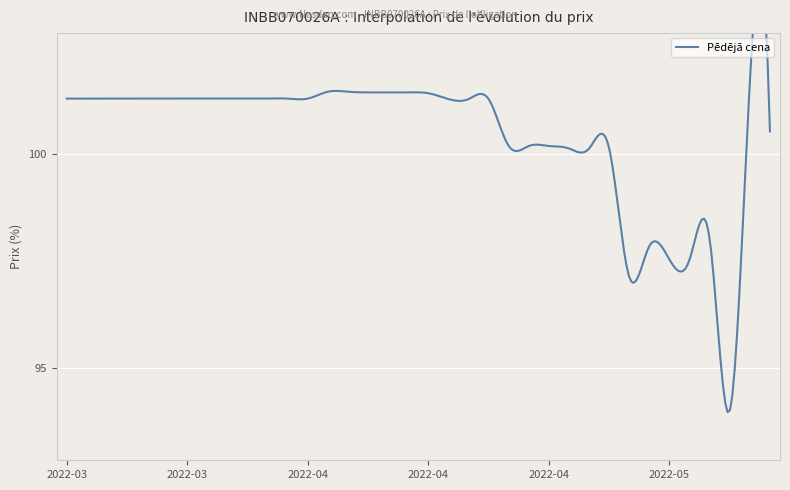

Reading left to right, list all the values displayed in this chart.

101.3	101.3	101.3	101.3	101.3	101.3	101.3	101.3	101.3	101.3	101.3	101.3	101.3	101.5	101.5	101.4	101.4	101.4	101.4	101.3	101.3	101.3	100.2	100.2	100.2	100.1	100.1	100.1	97.1	97.9	97.5	97.5	98.0	94.0	101.7	100.5